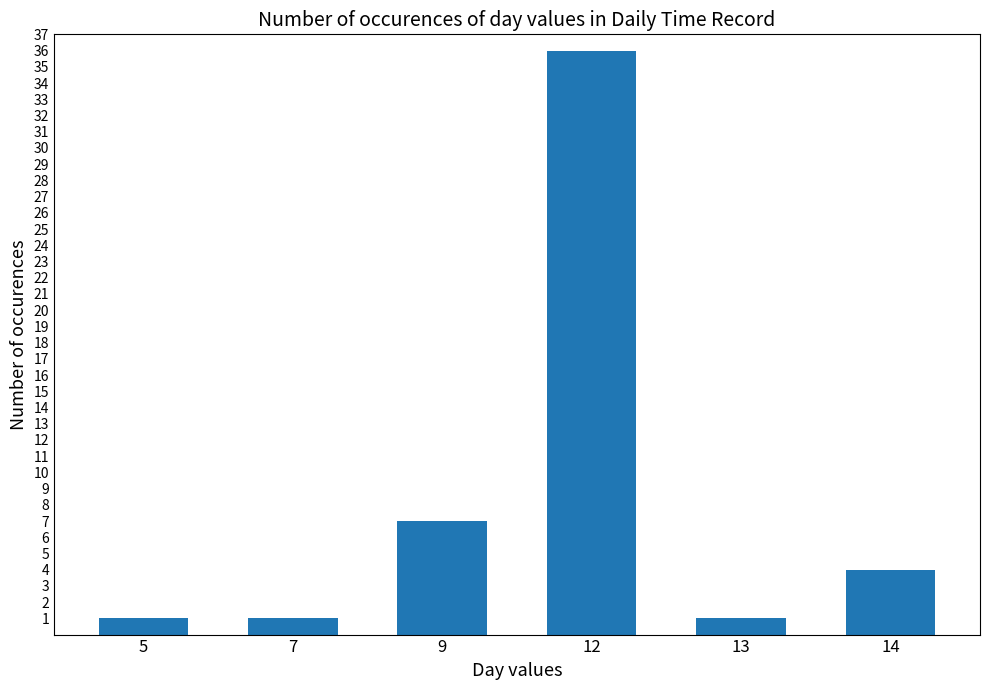

At which category does the chart reach its peak across all series?

12